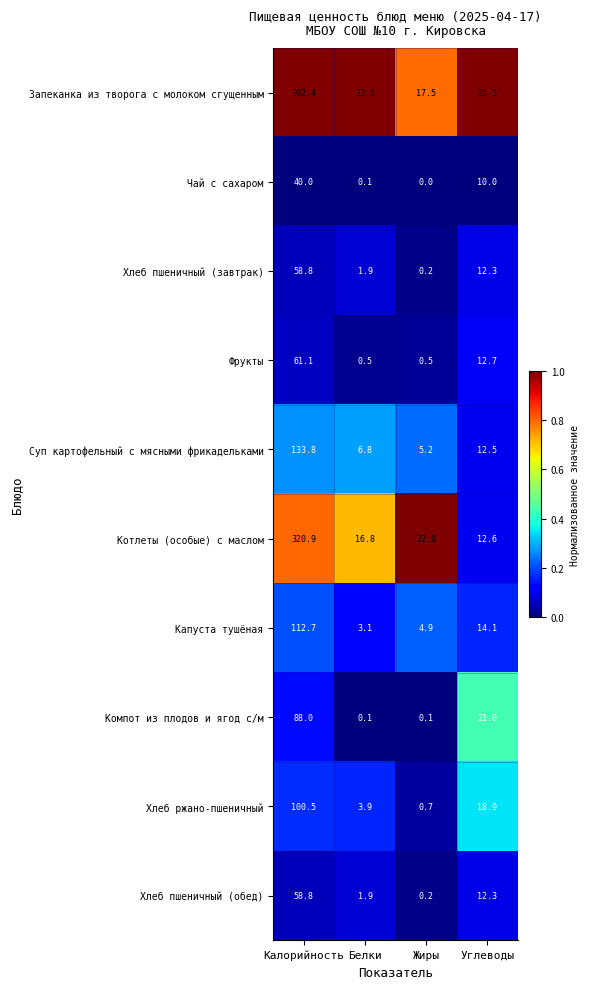

Rank the categories by Котлеты (особые) с маслом value from lowest to highest.

Углеводы, Белки, Жиры, Калорийность